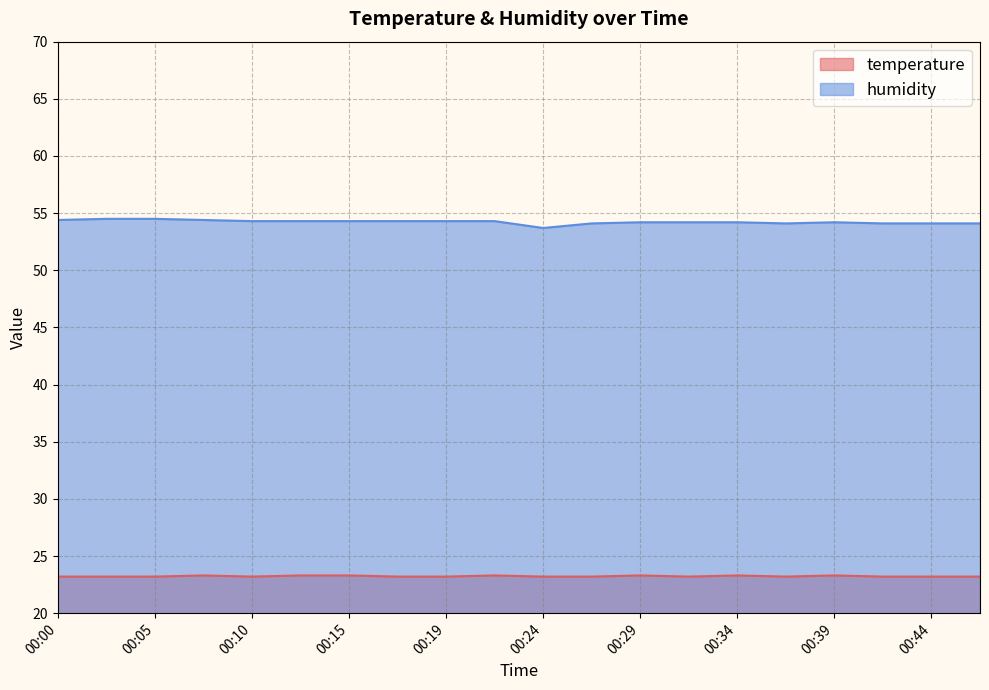

What is the sum of all temperature values?

464.7